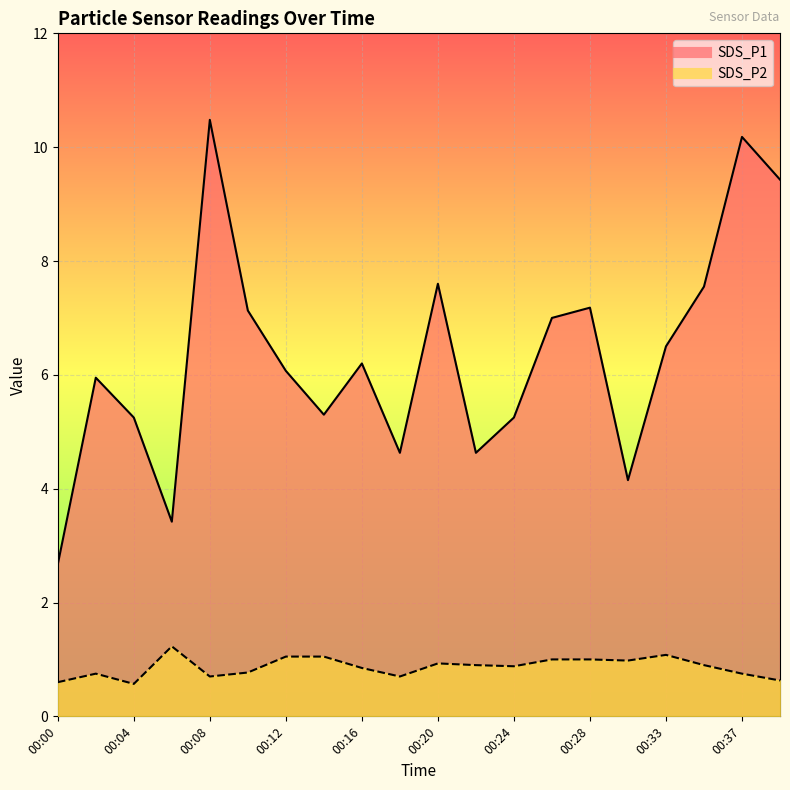

Where is the first local minimum for SDS_P2?

00:04